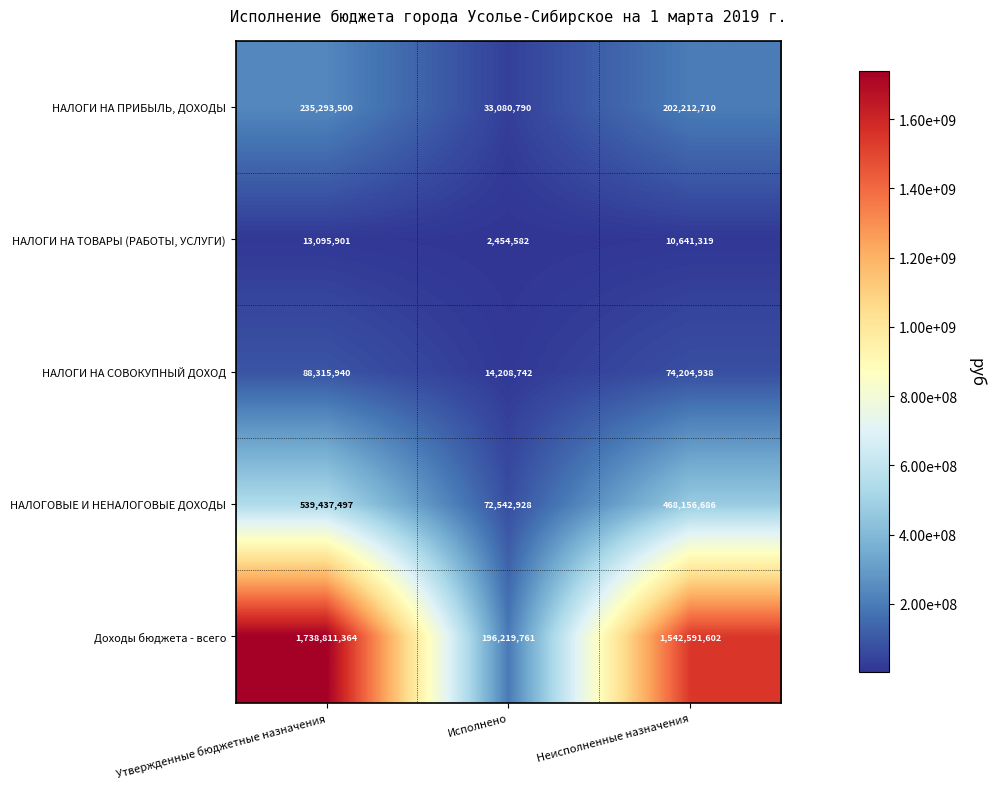

True or false: Доходы бюджета - всего has a value of 1542591602 at Неисполненные назначения.

True